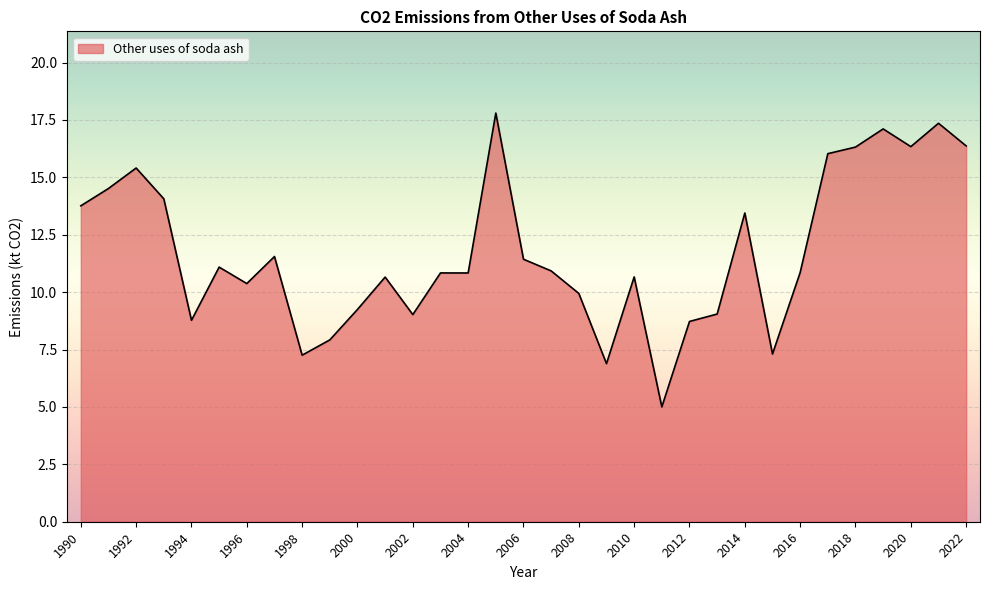

What is the average value?

11.7